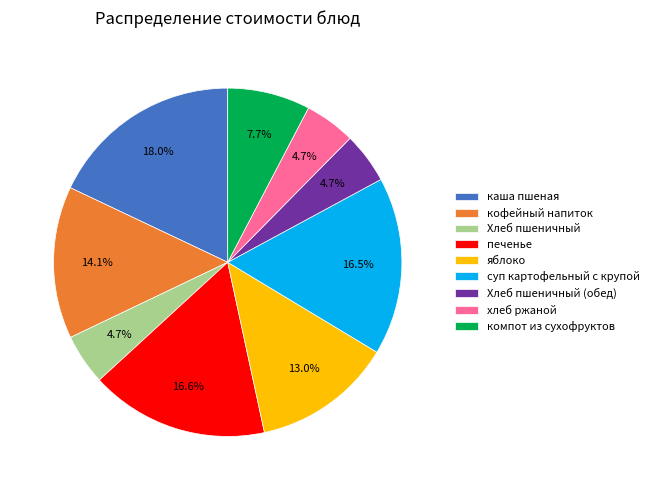

To the nearest percent, what percentage of the pie is Хлеб пшеничный?

5%